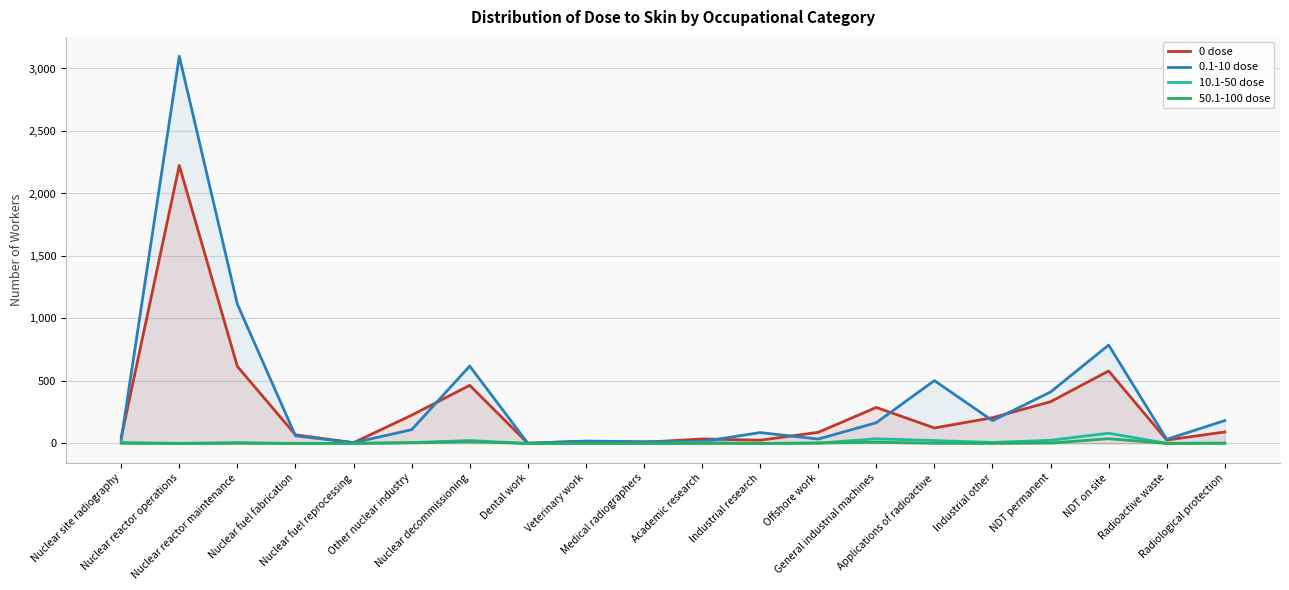

Where is 0.1-10 dose nearest to the value 1550?

Nuclear reactor maintenance